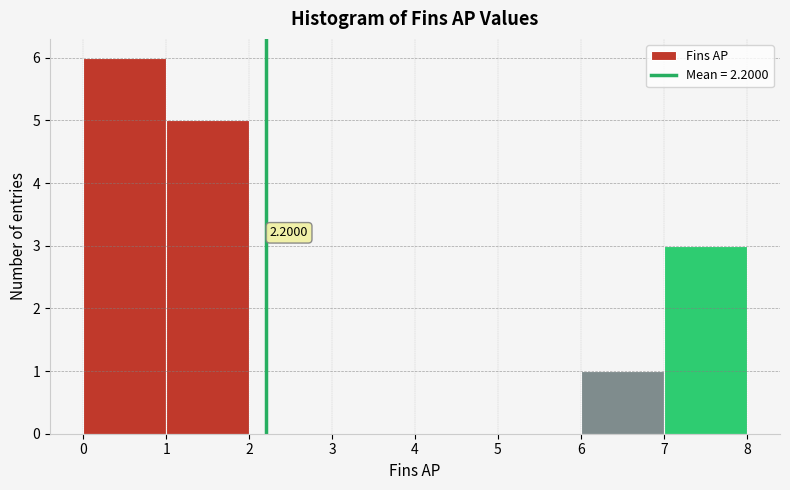

Which range on the x-axis has the tallest bar?

0 to 1